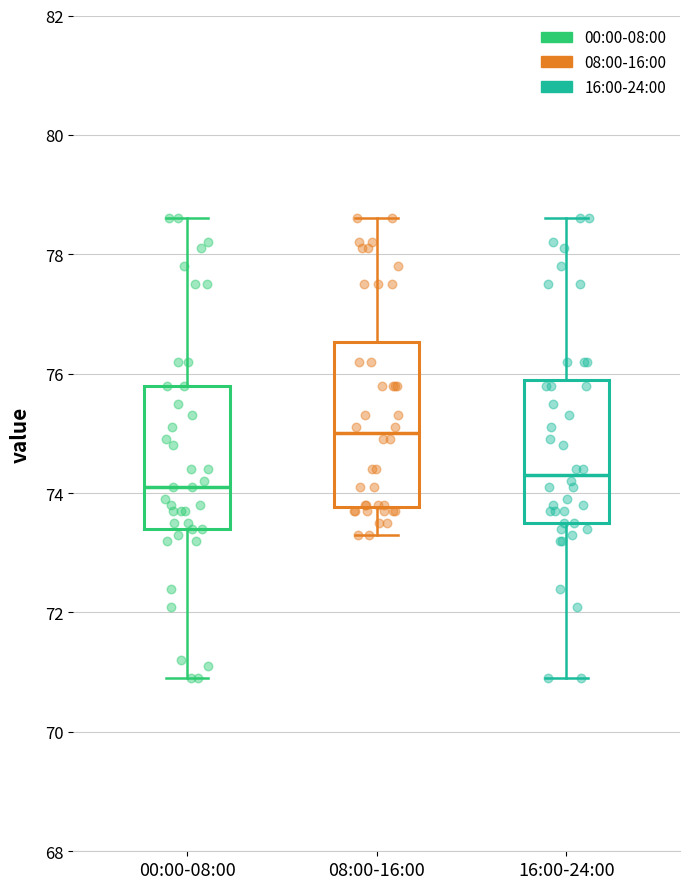

Reading left to right, read every box against the y-axis: the position of its median line, the range the box covers, and the ends of its whiskers. The values are not printed on the chart, so give them approximately, as read against the axis.

00:00-08:00: median 74.2, box 73.4 to 75.8, whiskers 71.0 to 78.6
08:00-16:00: median 75.0, box 73.8 to 76.6, whiskers 73.4 to 78.6
16:00-24:00: median 74.4, box 73.6 to 76.0, whiskers 71.0 to 78.6